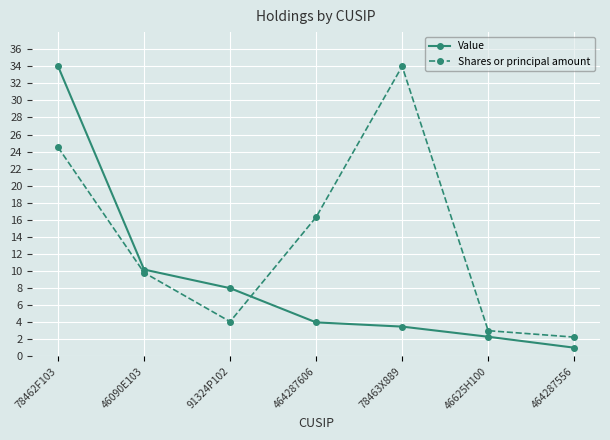

What is the difference between the second highest and second lowest values in the Value series?

7.9